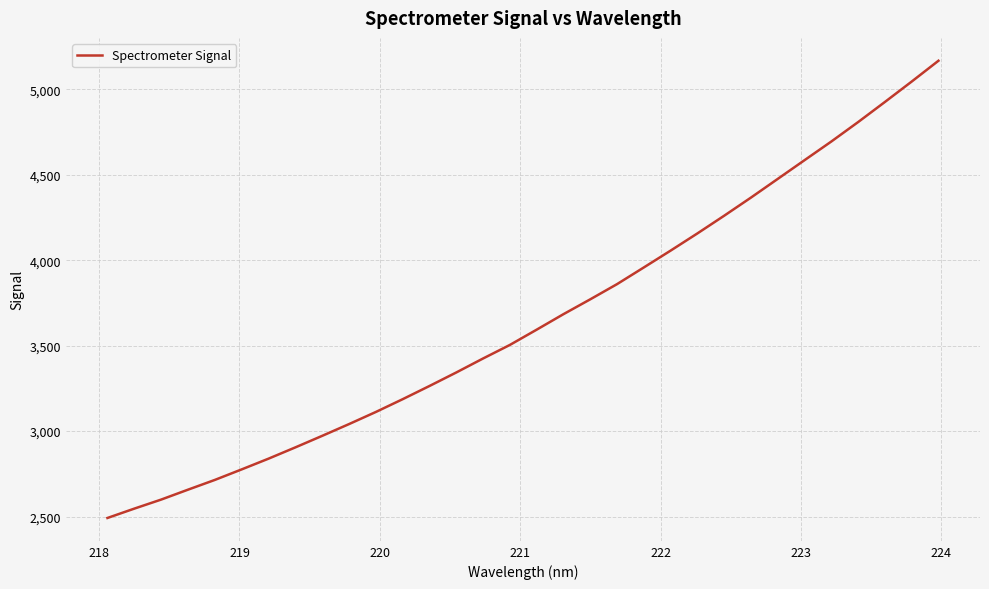

What is the difference between the maximum and minimum values?

2675.4